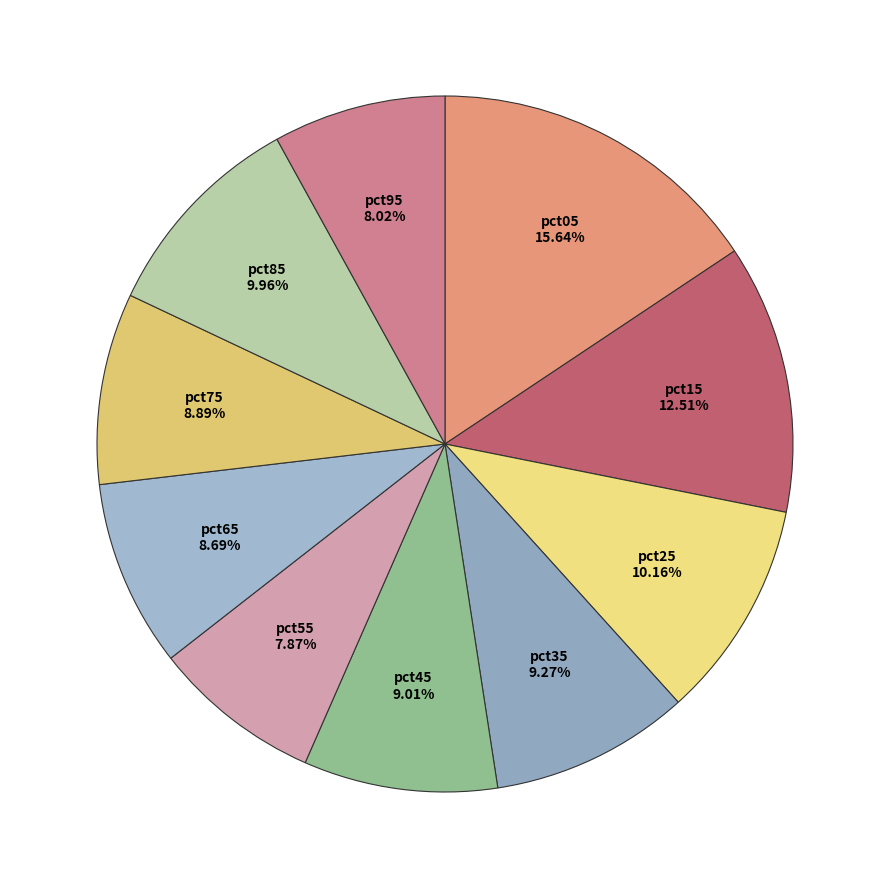

What is the largest slice in the pie chart?

pct05